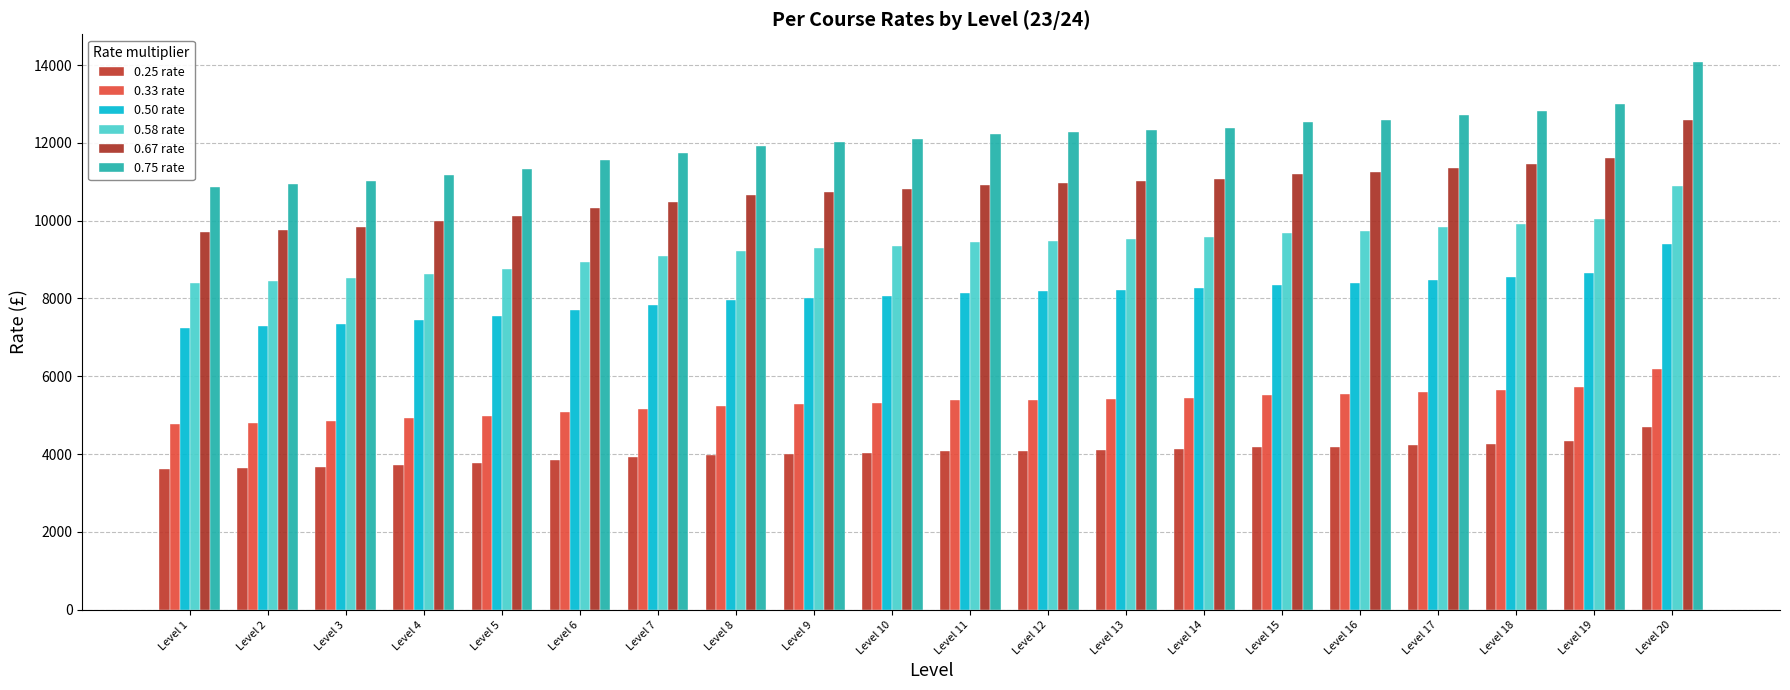

What is the sum of the 0.25 rate values at Level 5 and Level 3?

7450.0